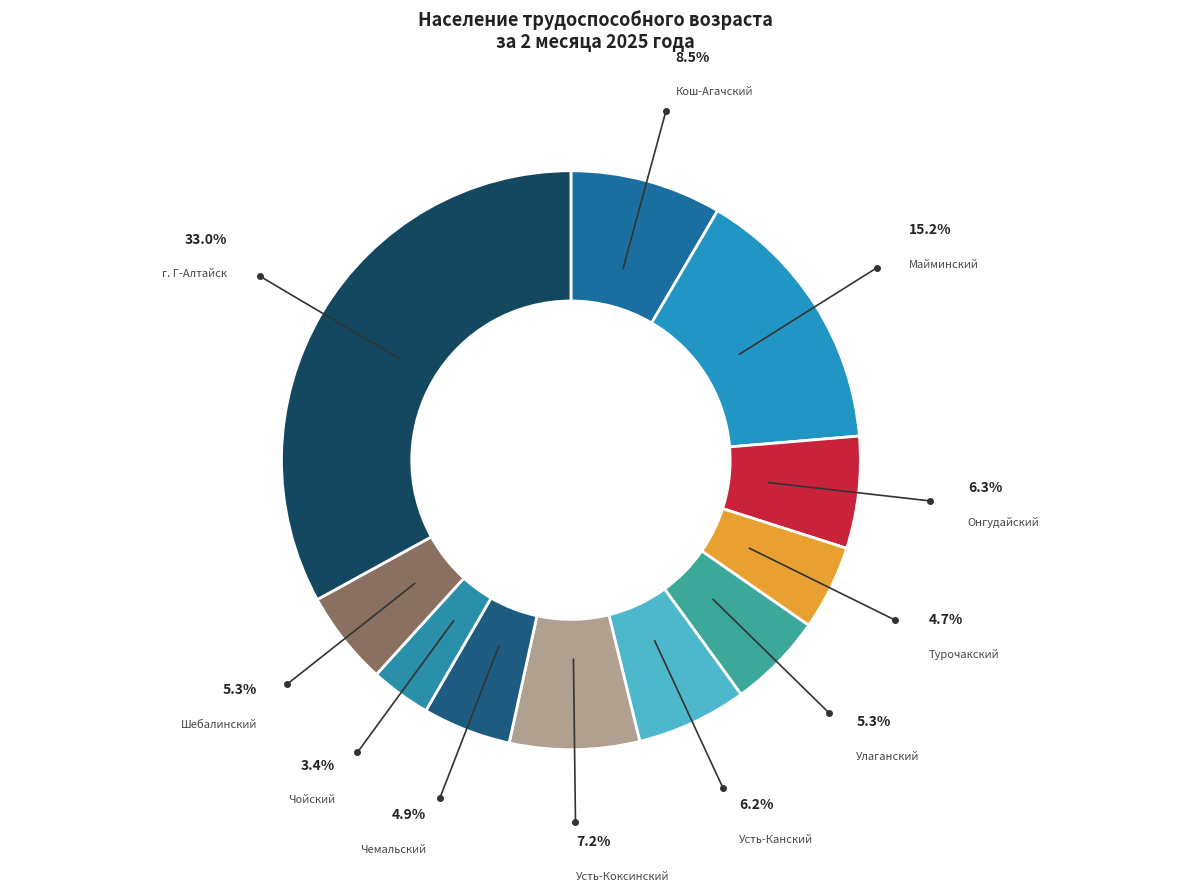

Which category has the smallest portion of the pie?

Чойский